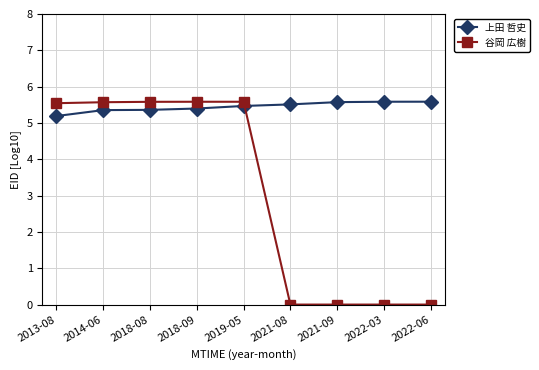

Which series has the largest total across all categories?

上田 哲史